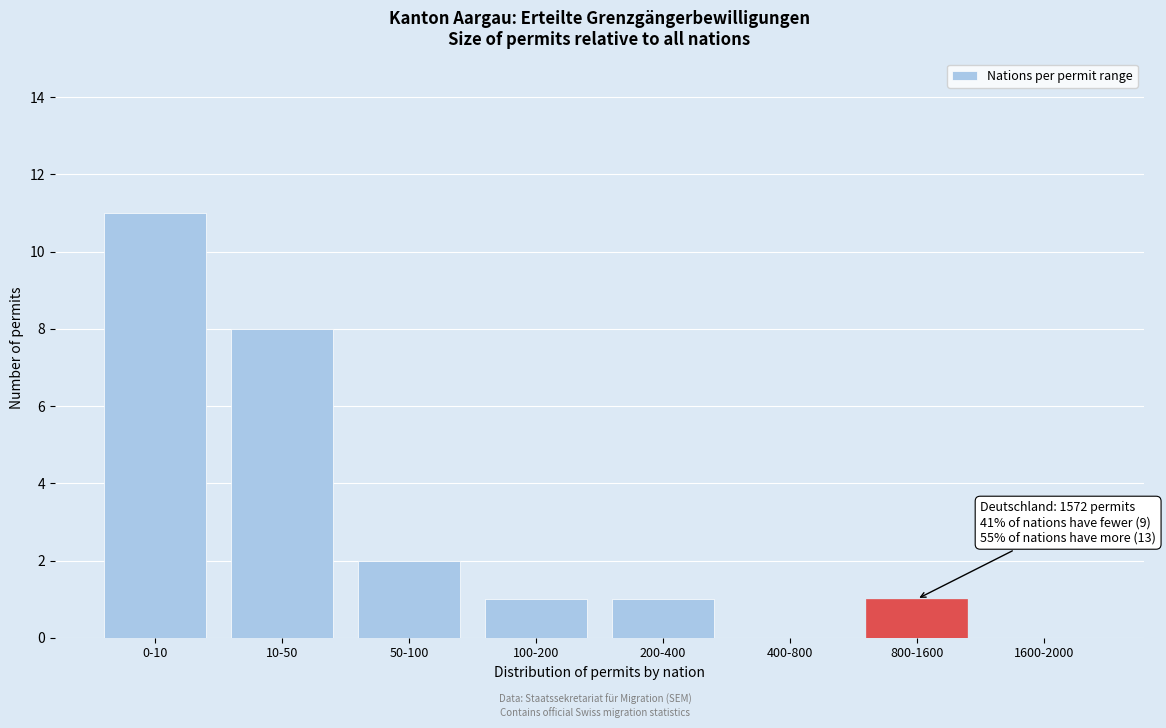

Reading left to right, list all the values displayed in this chart.

0-10=11	10-50=8	50-100=2	100-200=1	200-400=1	400-800=0	800-1600=1	1600-2000=0